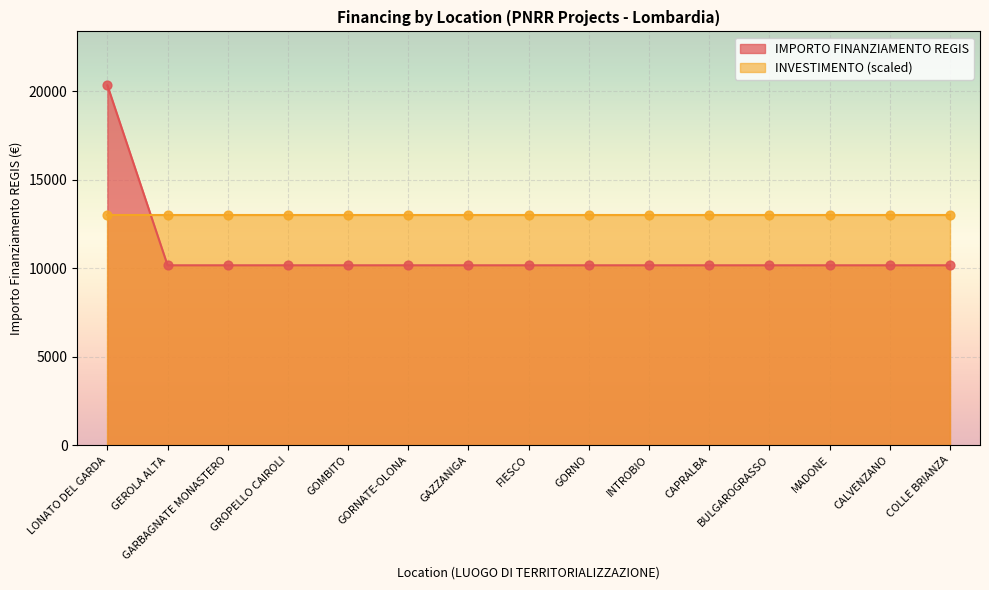

What is the ratio of the value at GOMBITO to the value at GORNO?

1.0